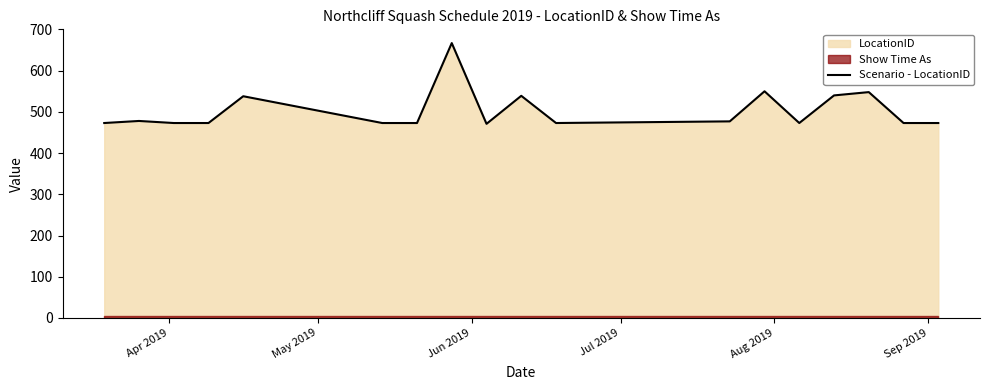

What is the maximum value for Scenario - LocationID?

667